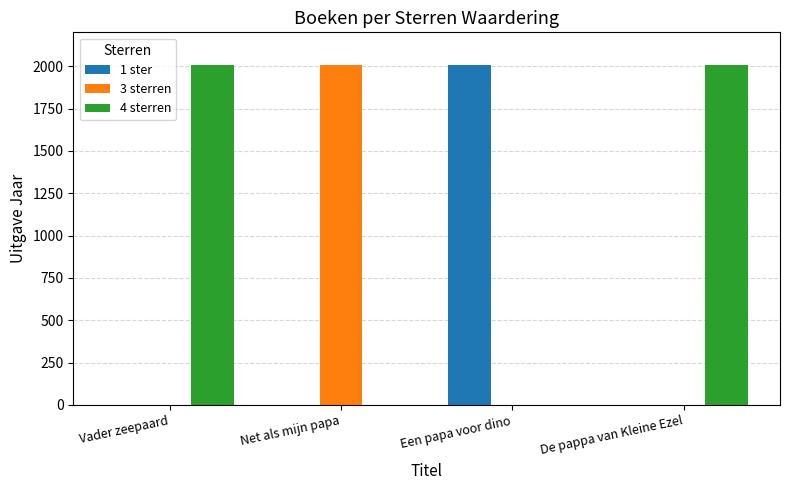

What is the greatest value displayed?

2005